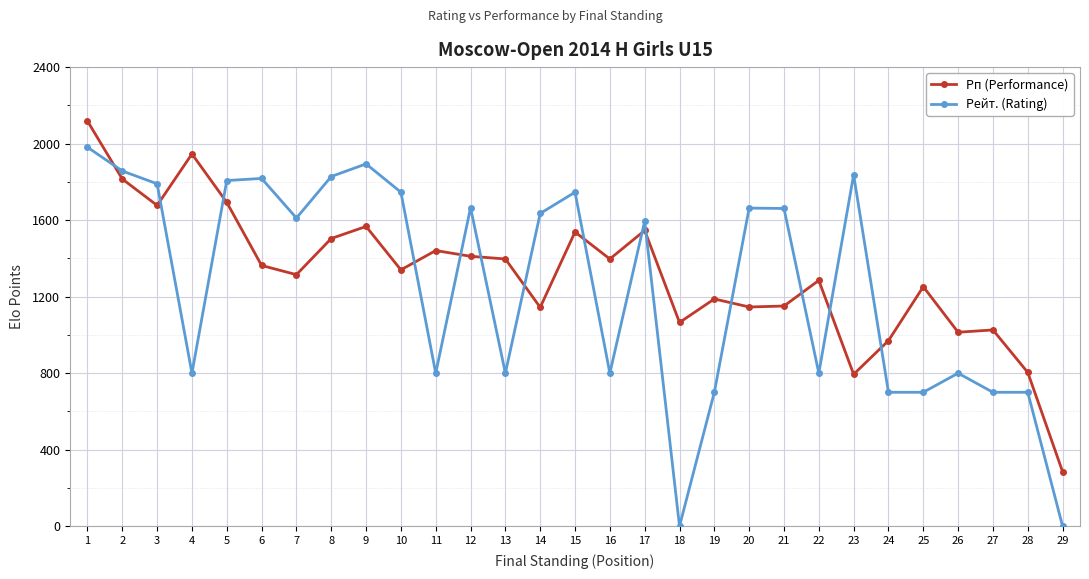

Is the value of Рп (Performance) at 26 greater than the value of Рейт. (Rating) at 25?

Yes